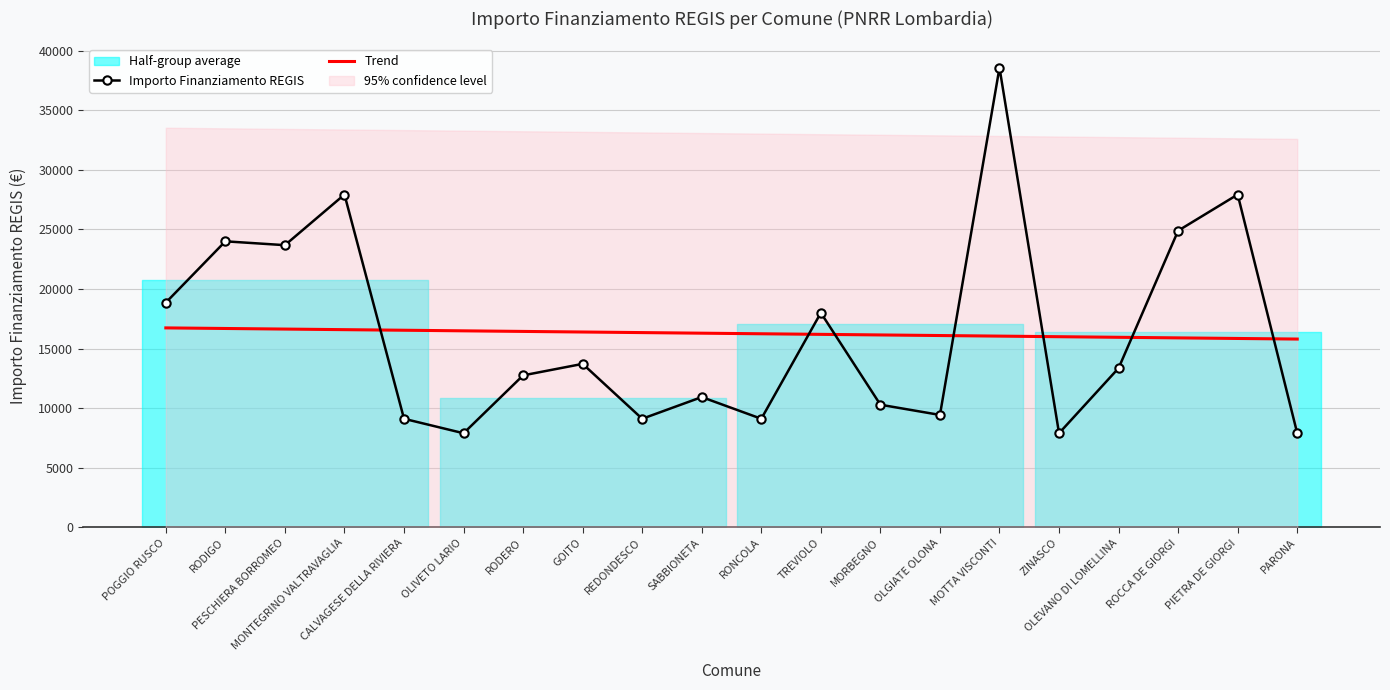

Which has a higher value, MORBEGNO or REDONDESCO?

MORBEGNO